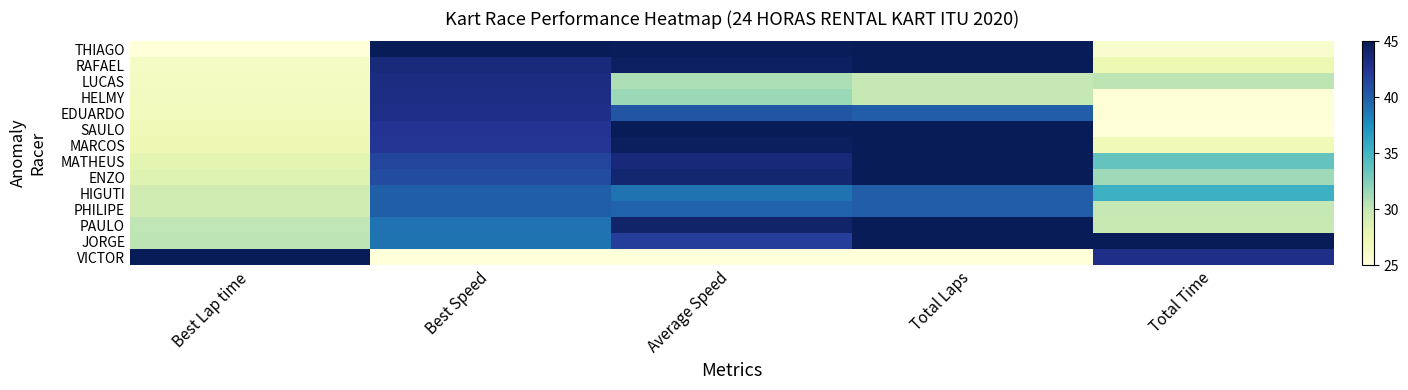

What is the minimum value shown in the chart?

25.0